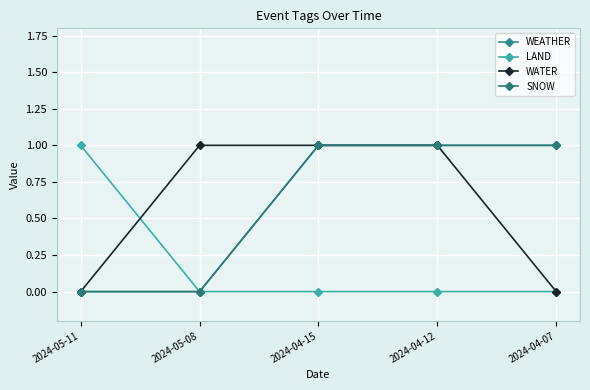

Which series has the widest spread of values?

WEATHER